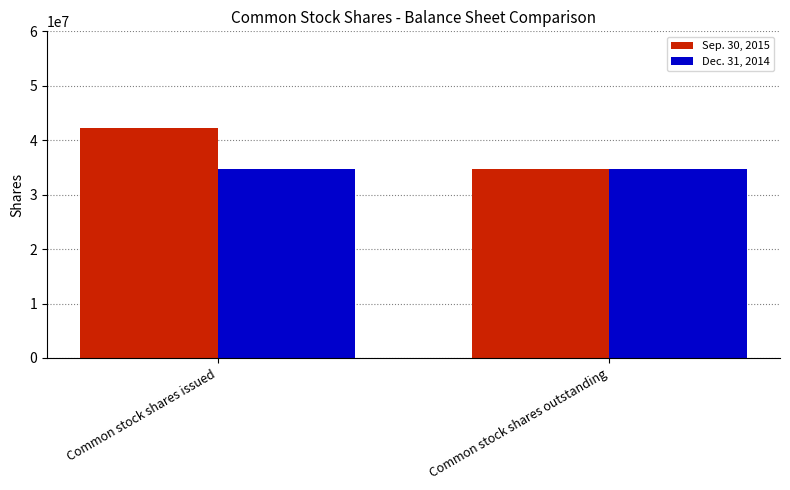

How many bars are there in each group?

2